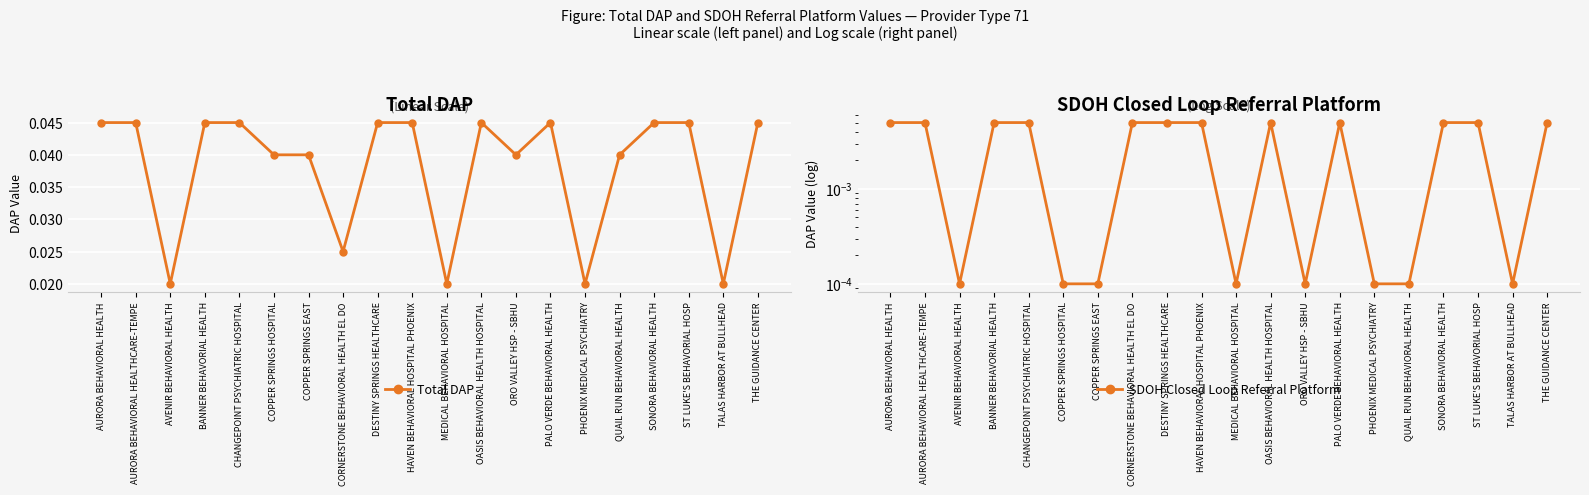

True or false: Total DAP and SDOH Closed Loop Referral Platform intersect in this chart.

False